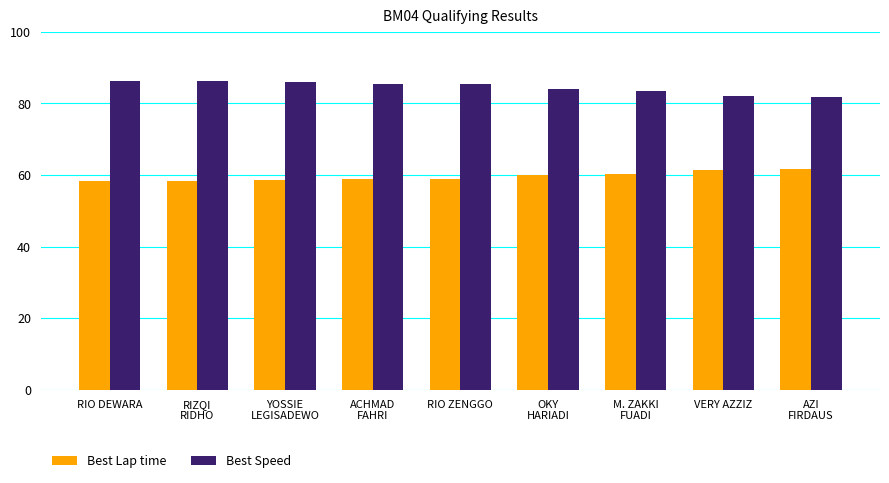

What is the difference between the Best Speed values at YOSSIE
LEGISADEWO and OKY
HARIADI?

1.9